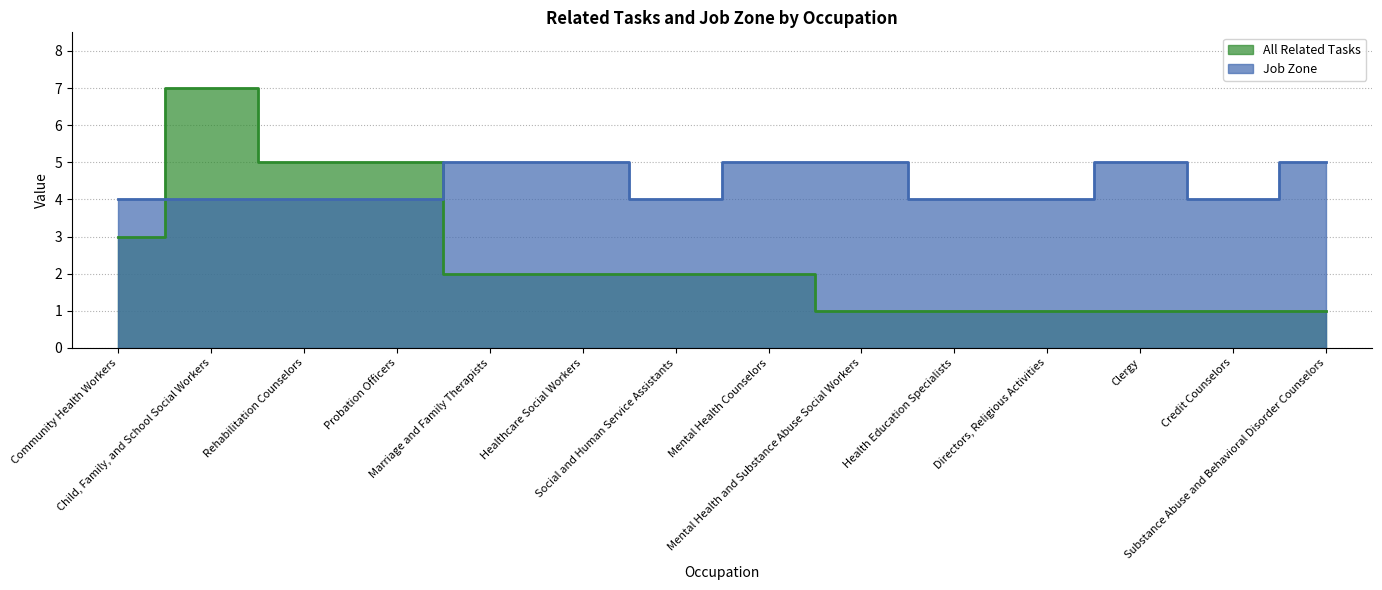

The Job Zone series shows 2 at Credit Counselors. True or false?

False